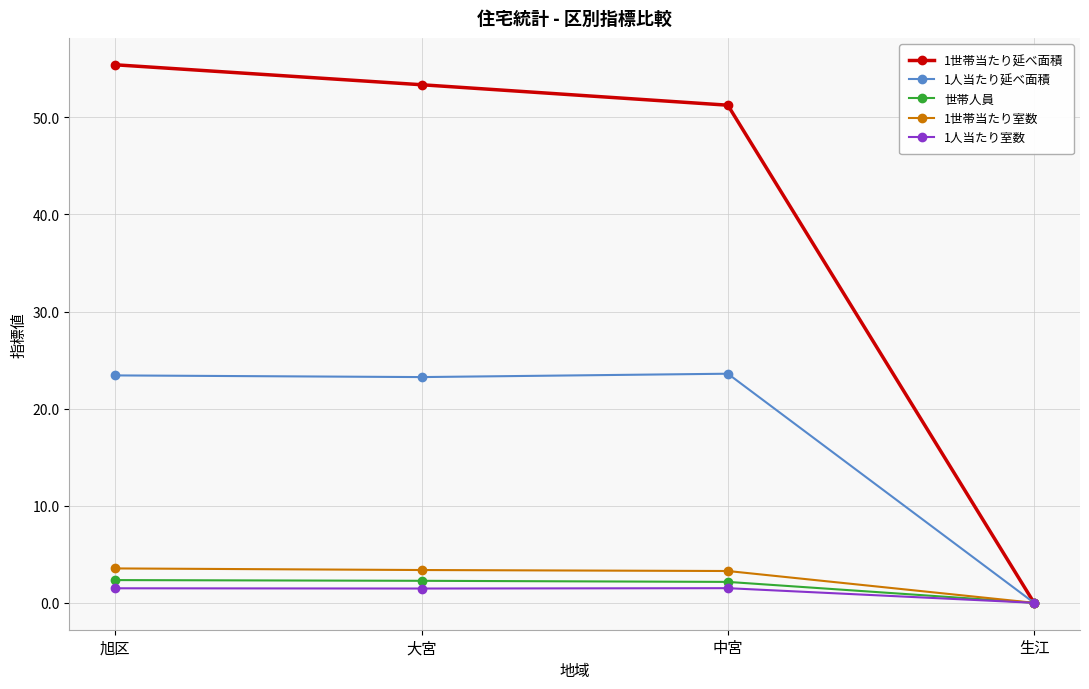

True or false: 1世帯当たり延べ面積 has more than 1 interior local peaks.

False